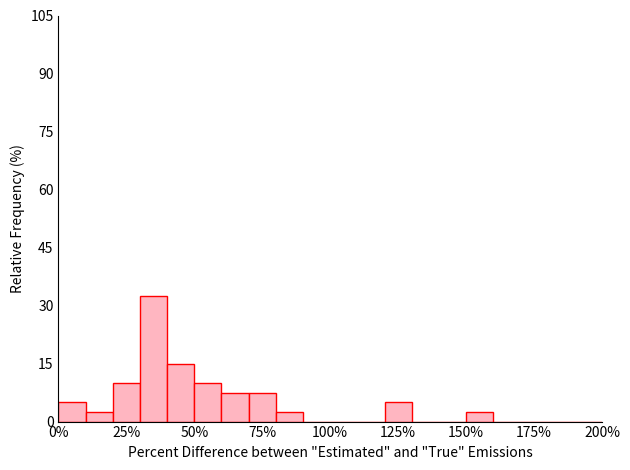

Read against the x-axis, roughly where is the centre of the tallest bar?

35